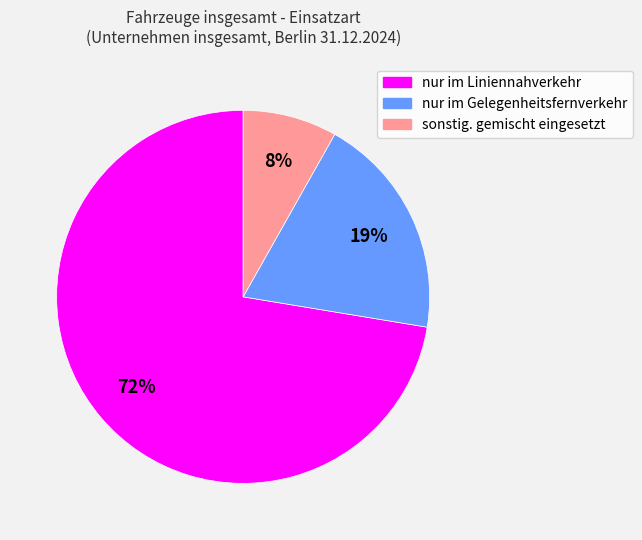

Between sonstig. gemischt eingesetzt and nur im Liniennahverkehr, which is larger?

nur im Liniennahverkehr